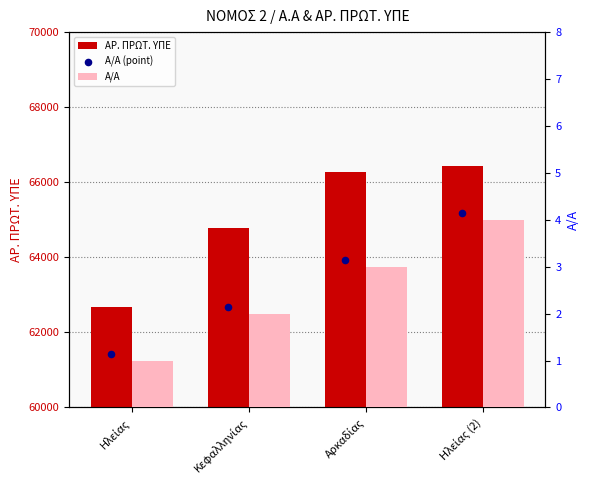

Is the value of Α/Α (point) at Κεφαλληνίας greater than the value of ΑΡ. ΠΡΩΤ. ΥΠΕ at Αρκαδίας?

No